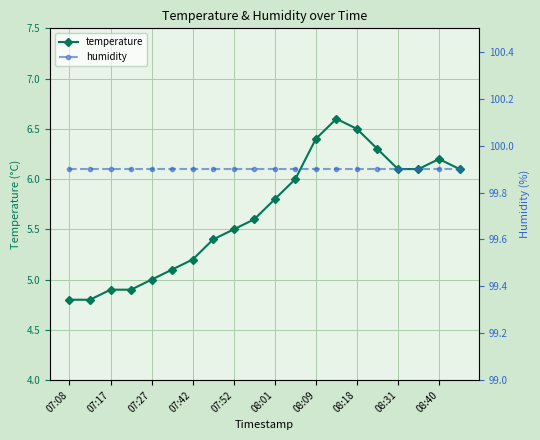

Which category has the lowest value in the humidity series?

07:08